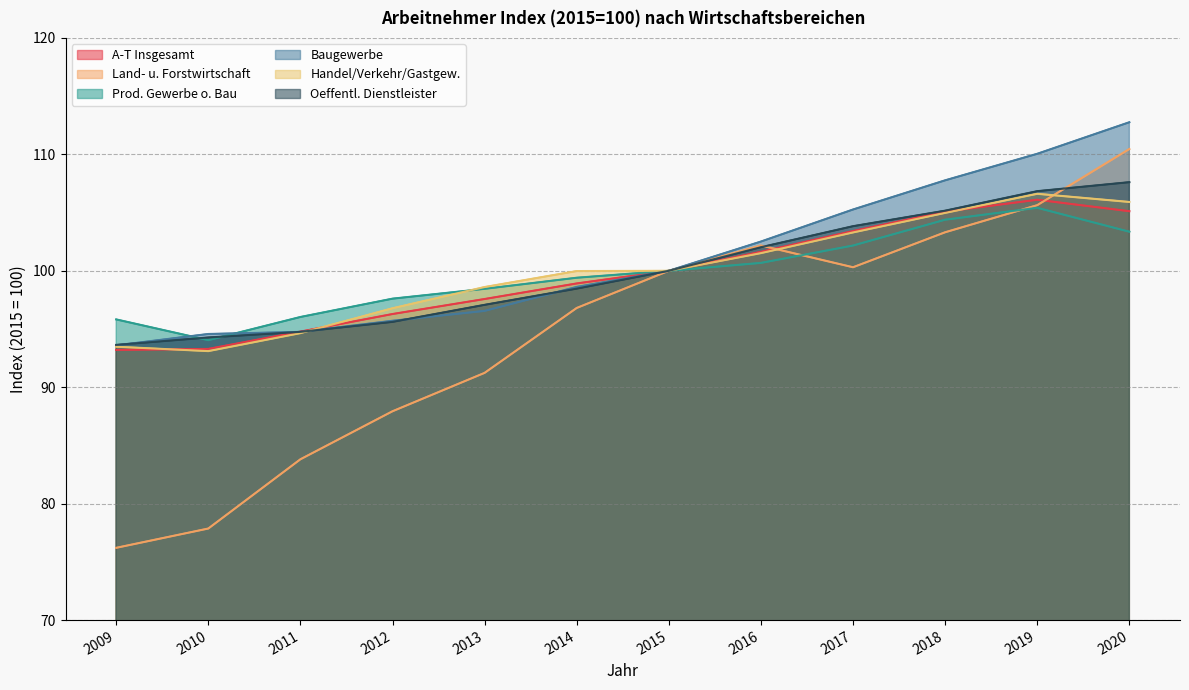

What is the value of the Baugewerbe point at the 11th from the left?

110.0